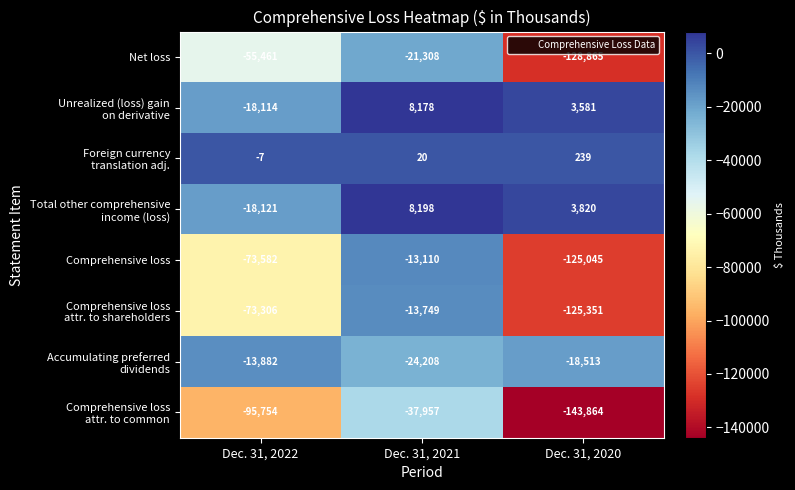

Which label corresponds to the smallest value in the chart?

Dec. 31, 2020